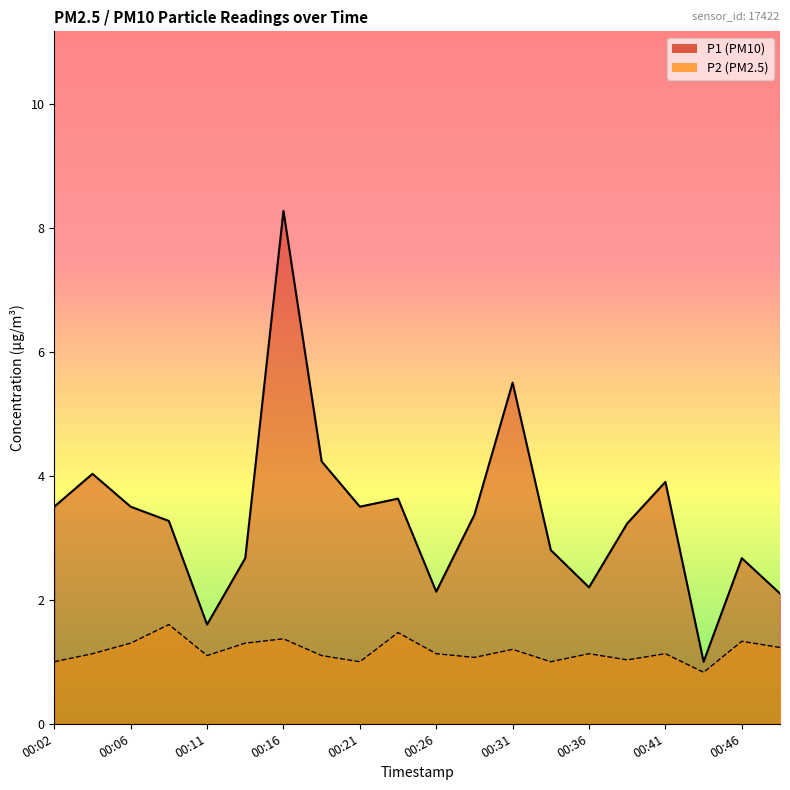

Where is P1 nearest to the value 4?

00:04